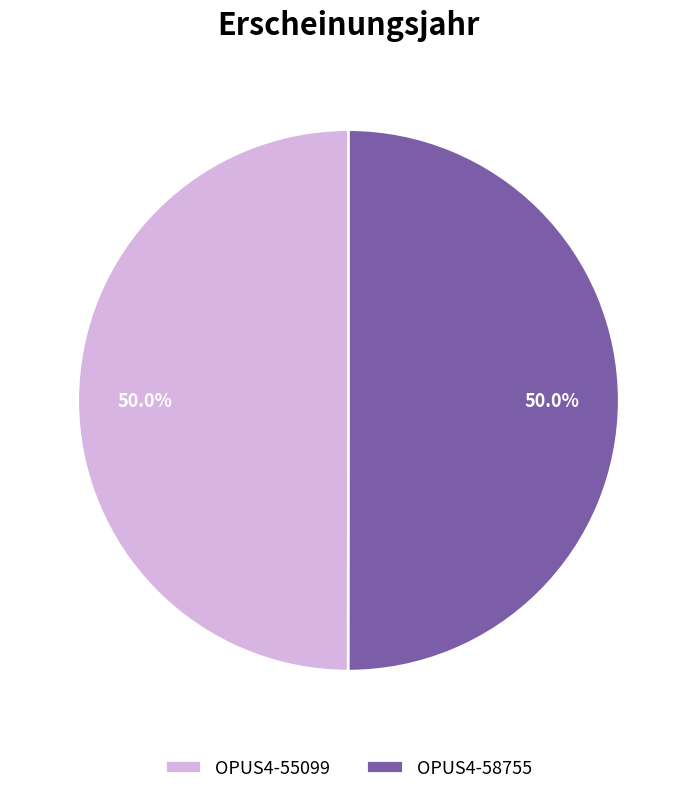

Combined, do OPUS4-55099 and OPUS4-58755 account for over 50%?

Yes